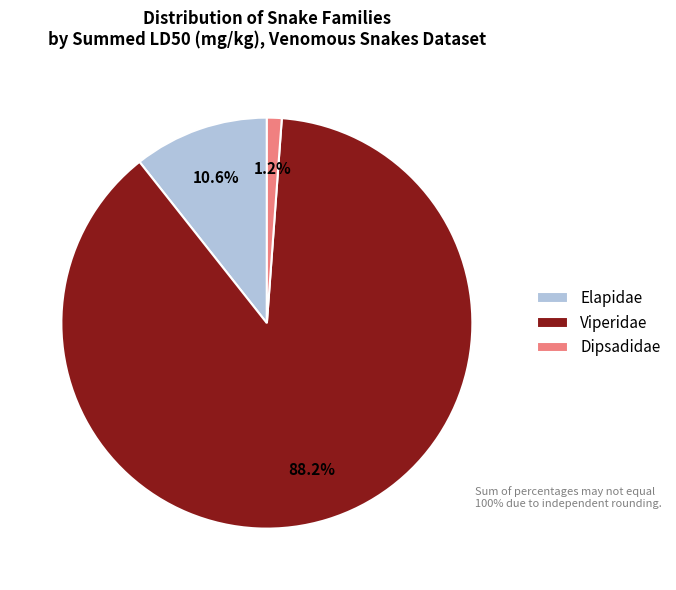

Count the number of slices in the pie.

3